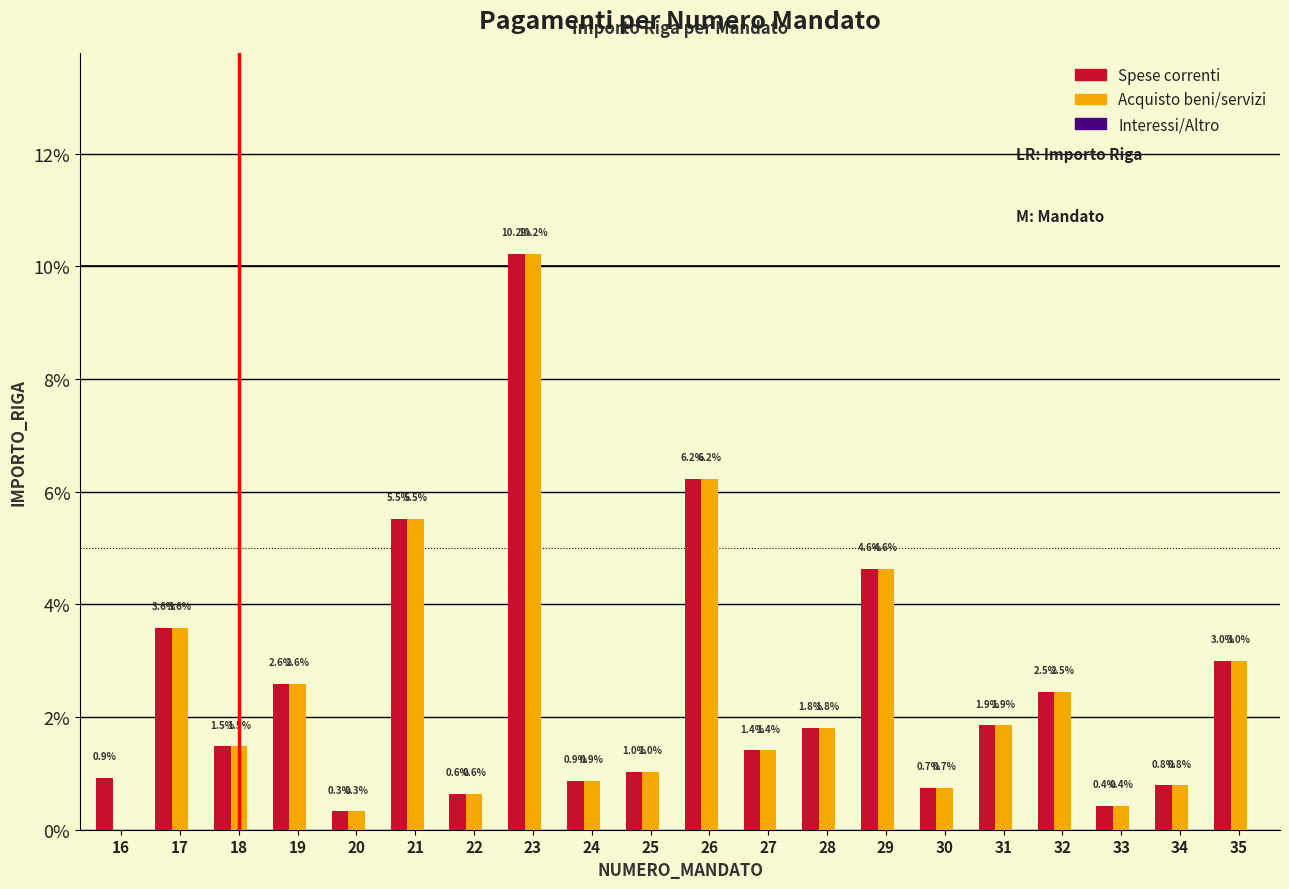

Which series has the largest total across all categories?

Spese correnti